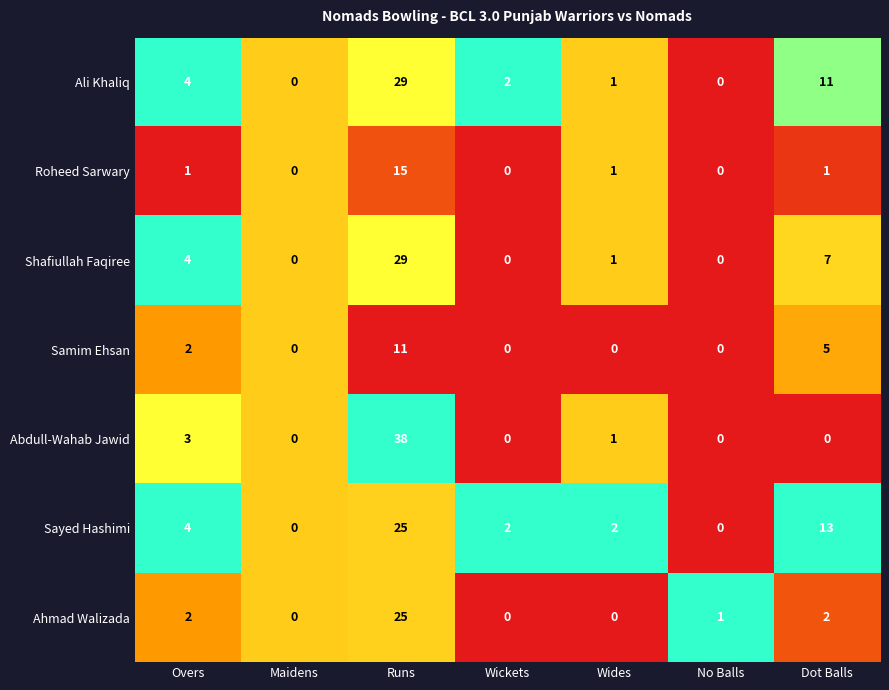

What is the average value of the Roheed Sarwary series?

3